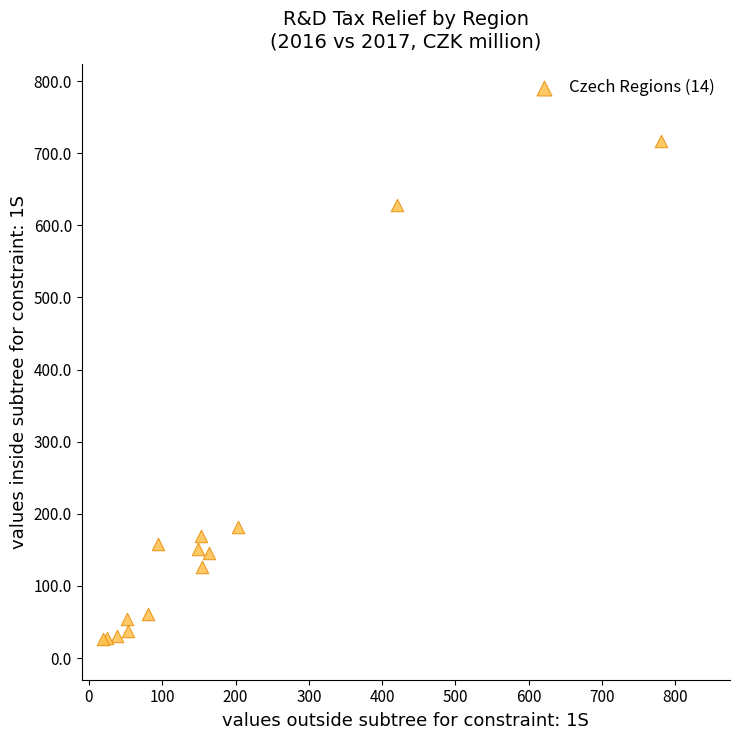

What Y value in the scatter plot is closest to 371?

181.3